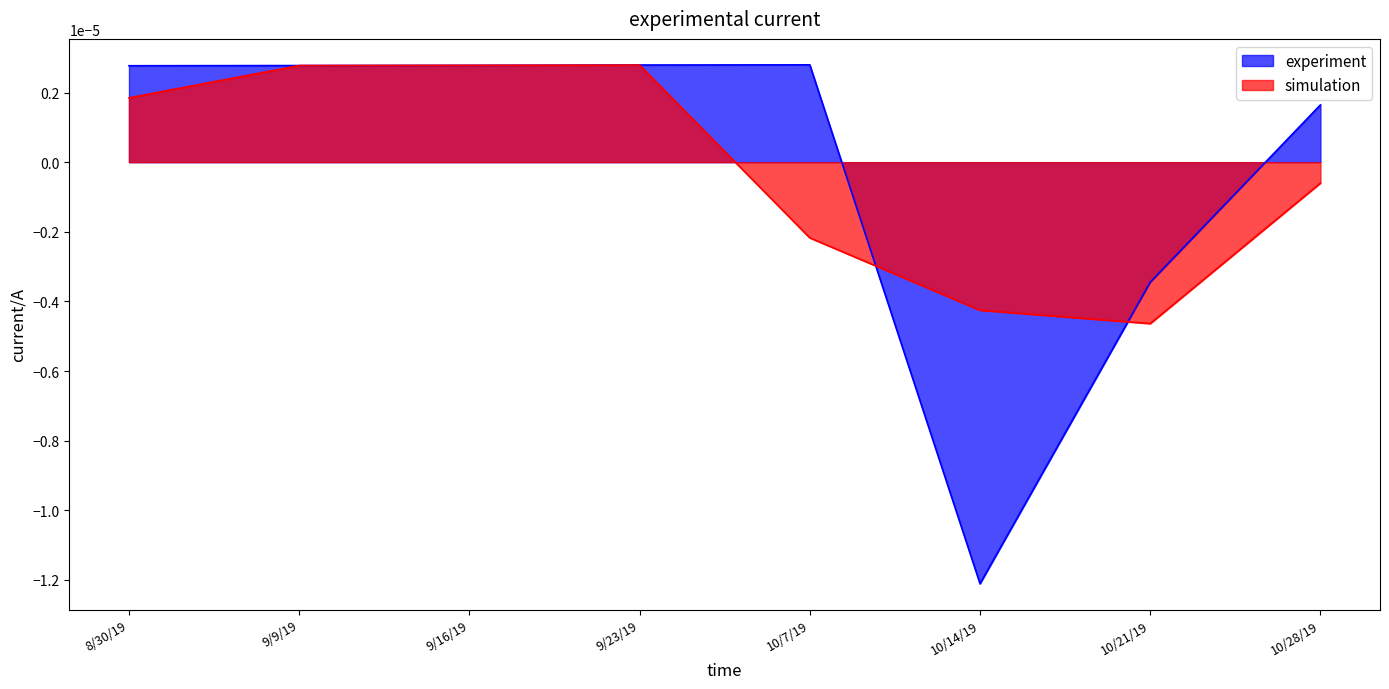

Is the value of simulation at 10/21/19 greater than the value of experiment at 10/28/19?

No